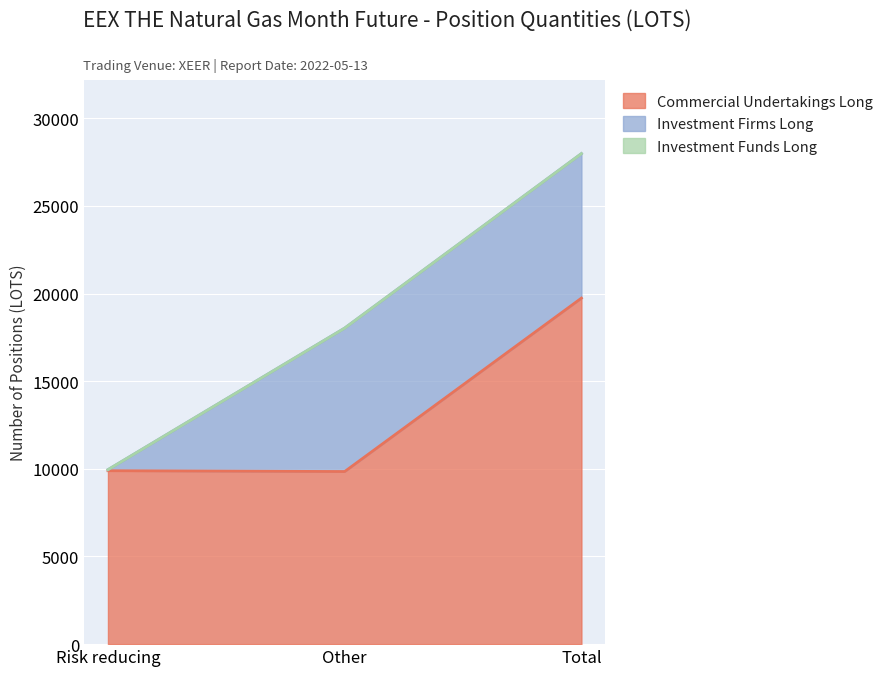

Does the chart display data point markers on the line(s)?

No